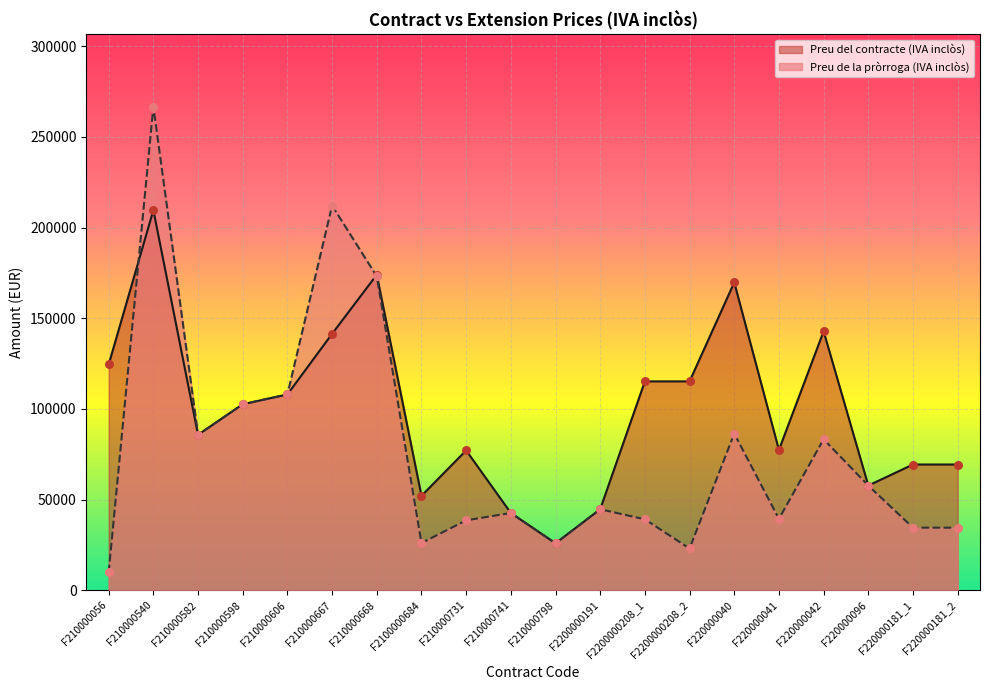

Which series has the widest spread of Y values?

Preu de la pròrroga (IVA inclòs)